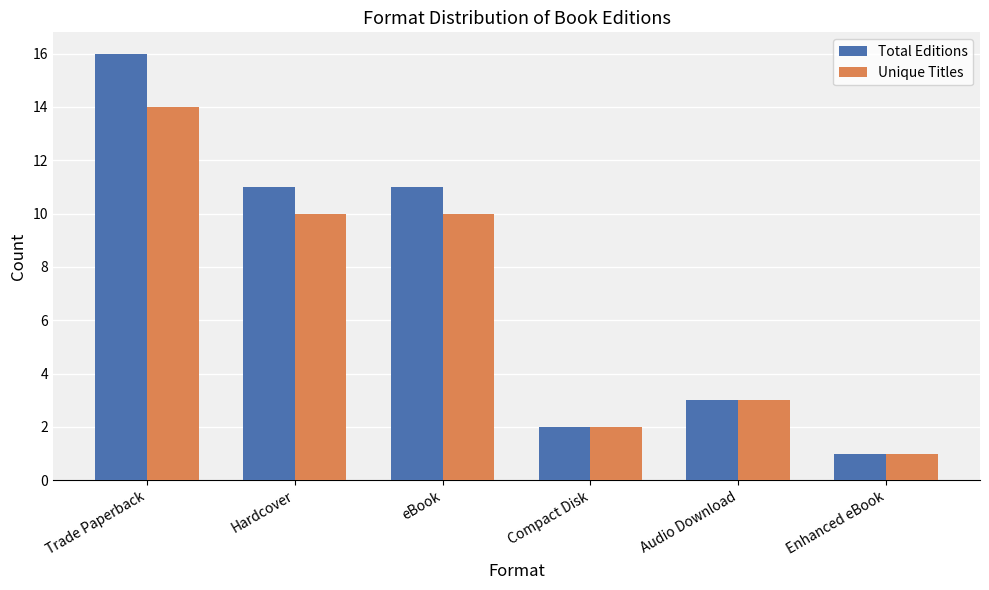

What is the approximate value of Unique Titles at Audio Download?

3